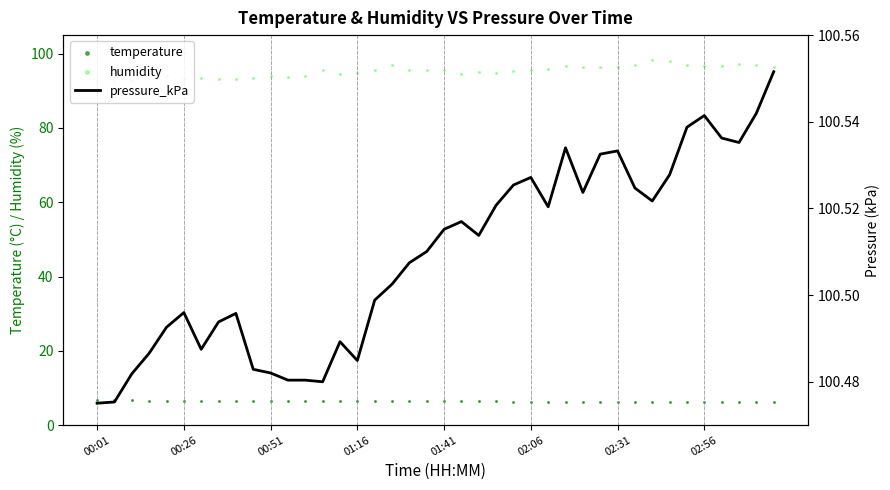

At how many categories does at least one series exceed 62?

40